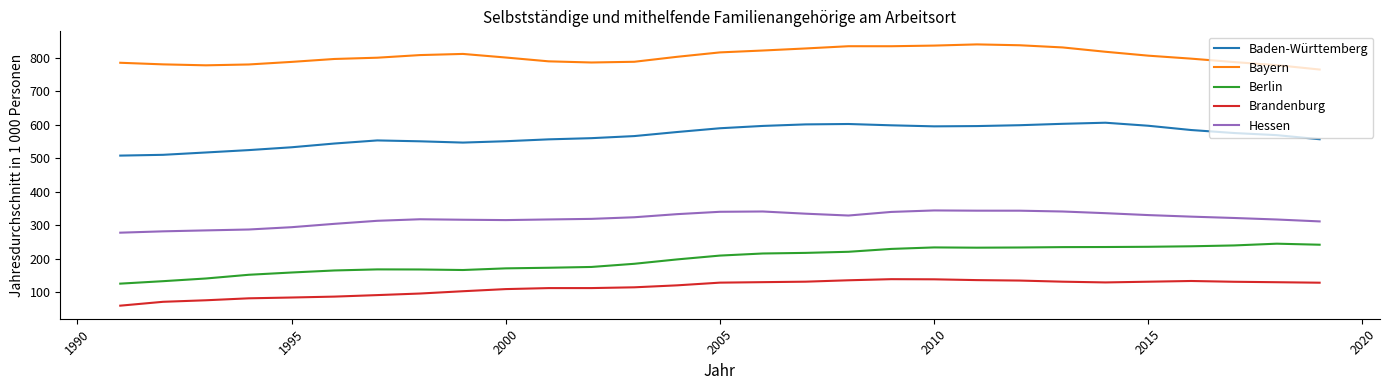

How many values in the Hessen series are below 321?

14